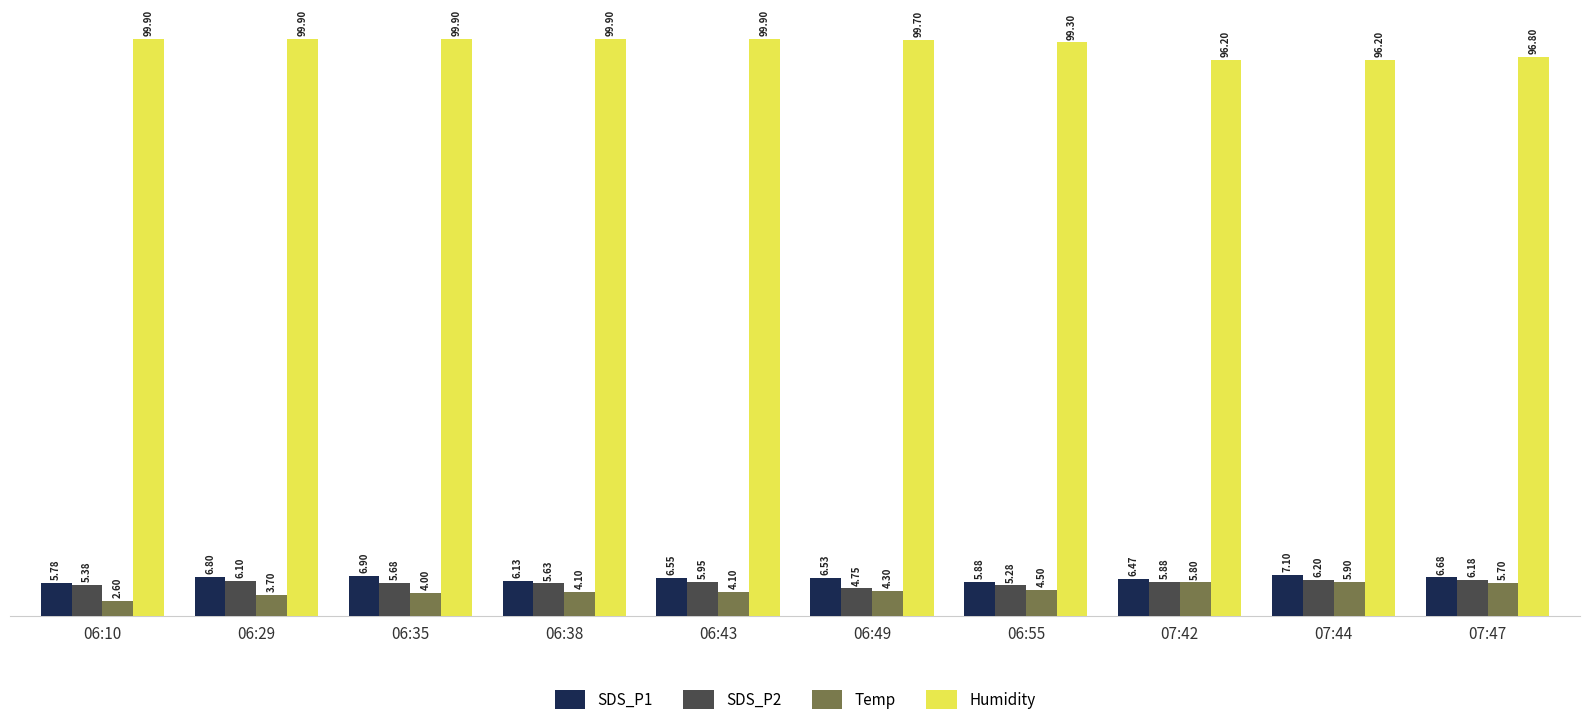

What is the difference between the Temp values at 07:44 and 06:10?

3.3